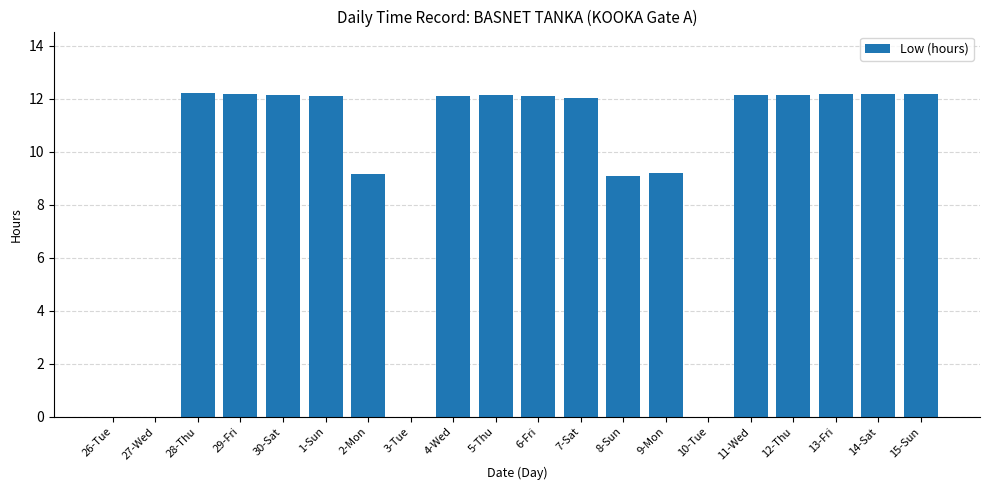

What is the greatest value displayed?

12.2